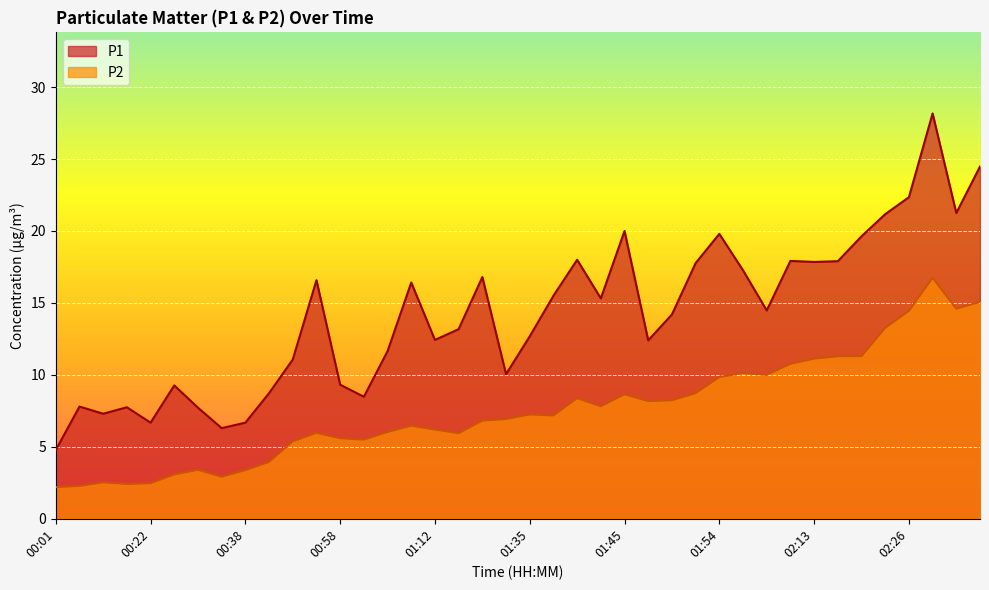

Reading left to right, what are all the values shown in this chart?

P1: 00:01=4.8	00:04=7.8	00:07=7.3	00:10=7.8	00:22=6.7	00:24=9.3	00:33=7.7	00:35=6.3	00:38=6.7	00:43=8.7	00:46=11.1	00:56=16.6	00:58=9.3	01:01=8.5	01:04=11.7	01:07=16.4	01:12=12.4	01:15=13.2	01:26=16.8	01:29=10.1	01:35=12.7	01:37=15.5	01:40=18.0	01:42=15.3	01:45=20.0	01:47=12.4	01:49=14.2	01:52=17.8	01:54=19.8	02:02=17.3	02:05=14.5	02:11=17.9	02:13=17.9	02:19=17.9	02:21=19.6	02:24=21.2	02:26=22.4	02:29=28.2	02:31=21.2	02:34=24.5
P2: 00:01=2.2	00:04=2.3	00:07=2.5	00:10=2.4	00:22=2.5	00:24=3.1	00:33=3.4	00:35=2.9	00:38=3.4	00:43=4.0	00:46=5.4	00:56=6.0	00:58=5.6	01:01=5.5	01:04=6.0	01:07=6.5	01:12=6.2	01:15=6.0	01:26=6.8	01:29=6.9	01:35=7.2	01:37=7.2	01:40=8.4	01:42=7.8	01:45=8.7	01:47=8.2	01:49=8.2	01:52=8.7	01:54=9.8	02:02=10.1	02:05=10.0	02:11=10.8	02:13=11.1	02:19=11.3	02:21=11.3	02:24=13.3	02:26=14.4	02:29=16.8	02:31=14.6	02:34=15.1